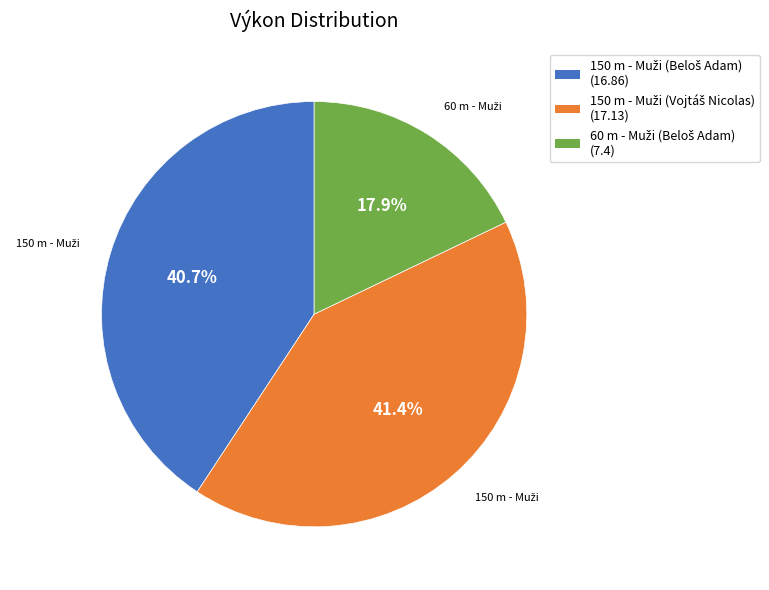

Does any single category account for the majority?

No